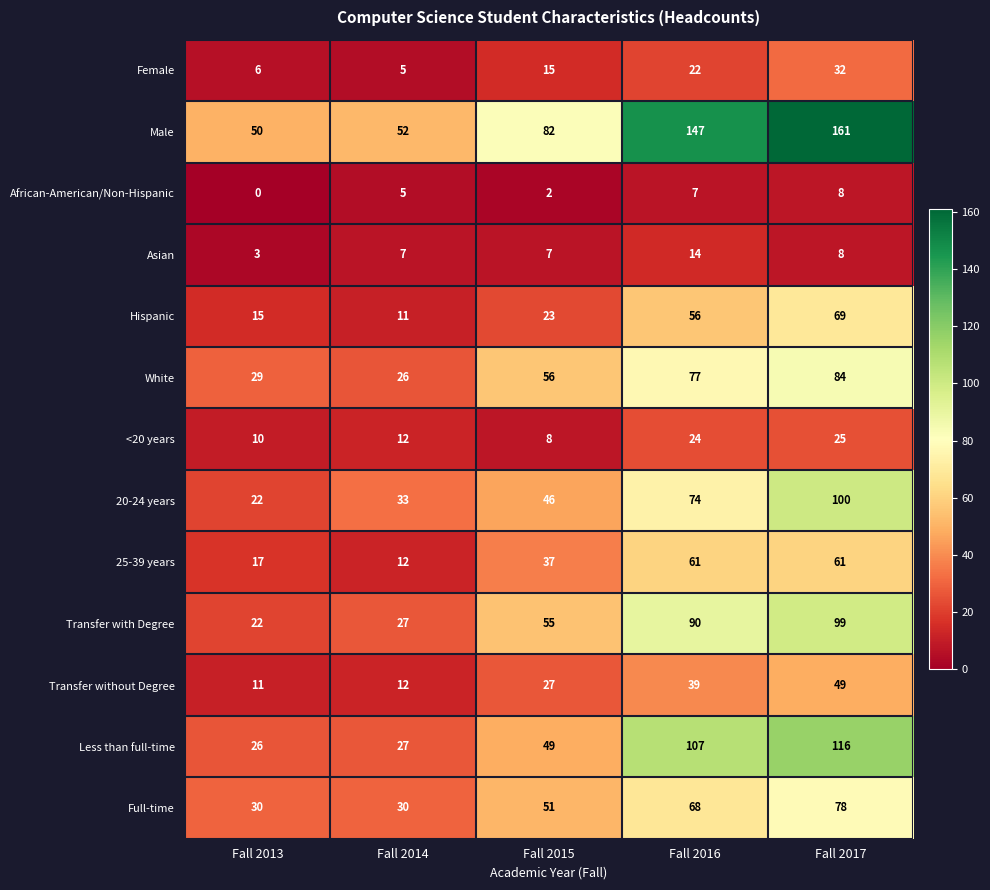

The Full-time series shows 30 at Fall 2014. True or false?

True